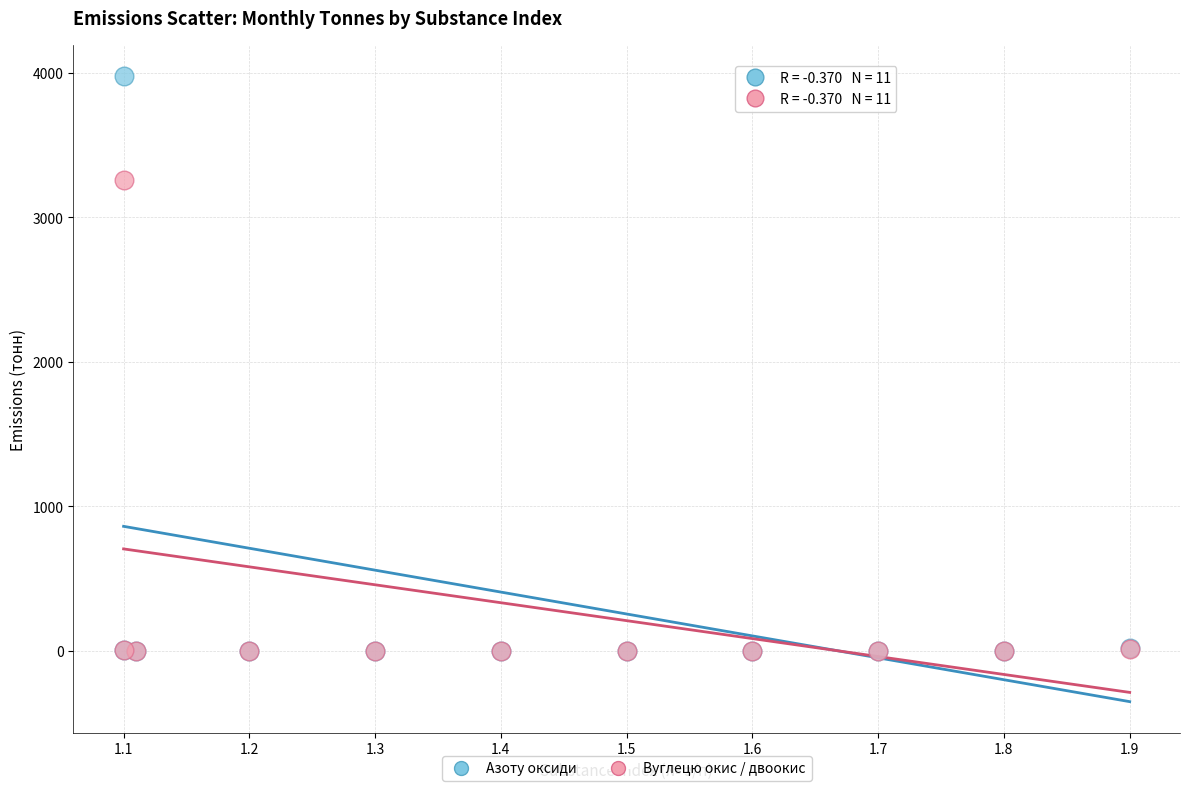

Which series has the widest spread of Y values?

Азоту оксиди